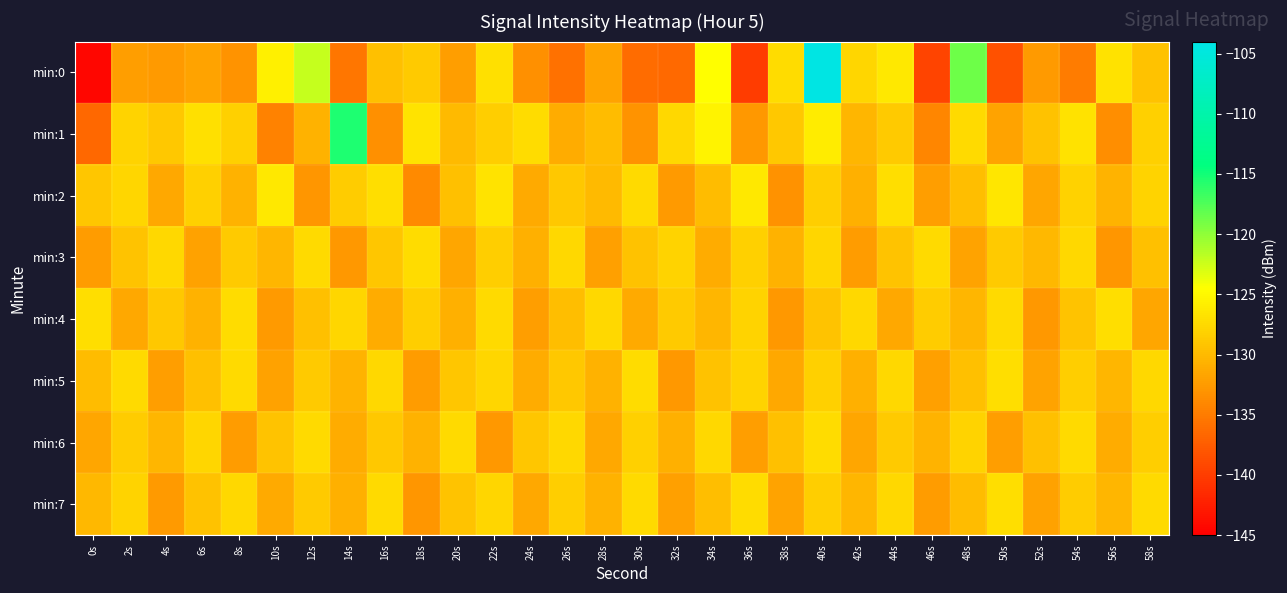

What is the maximum value shown in the chart?

-104.3